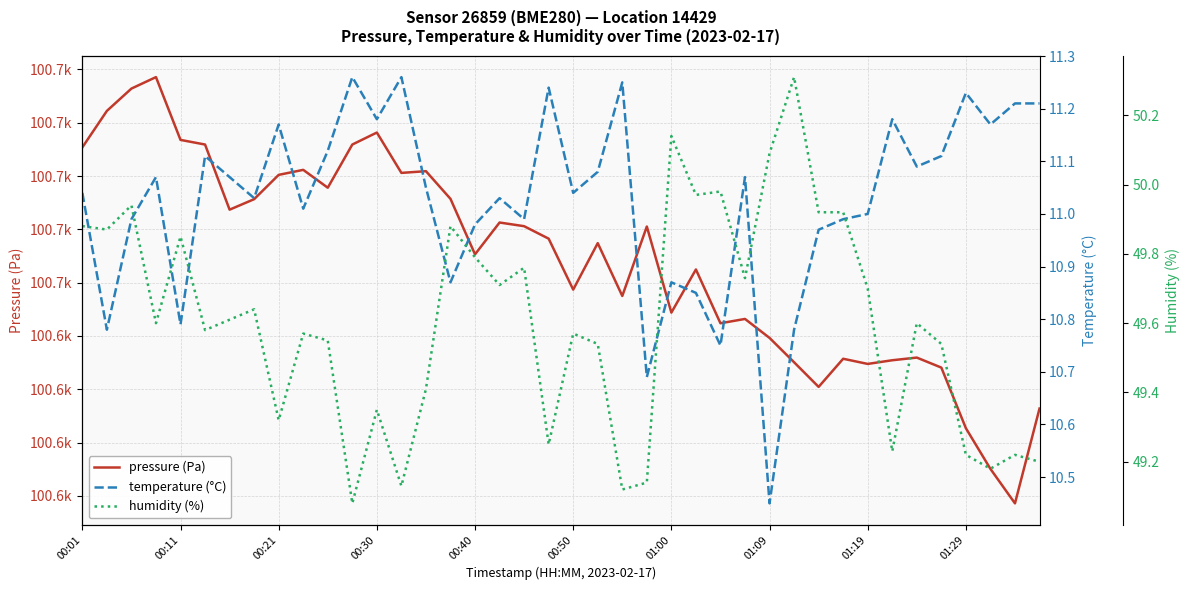

How many distinct data groups are displayed?

3